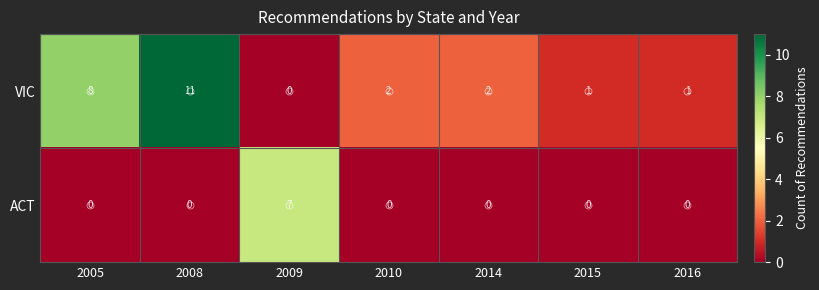

What is the sum of all VIC values?

25